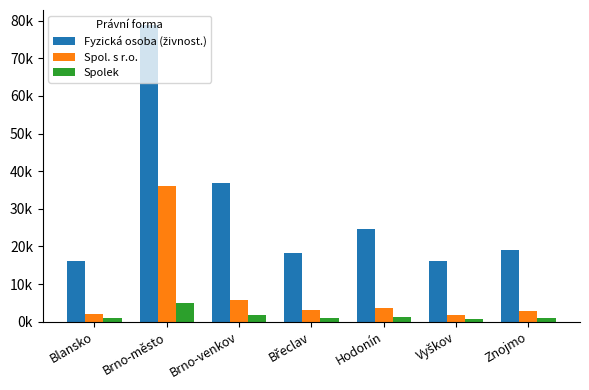

Does the chart contain any negative values?

No